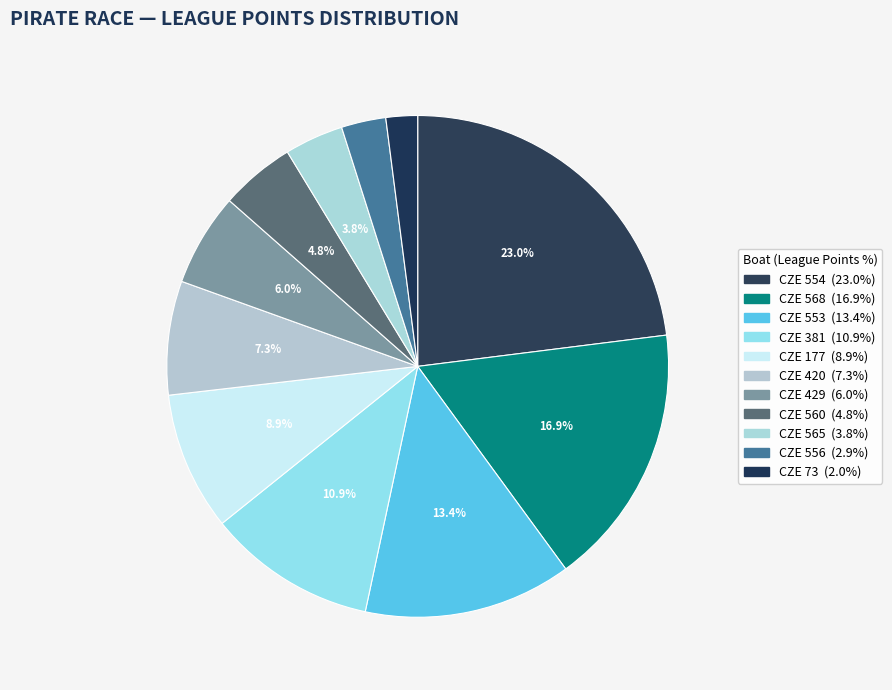

Does CZE 554 represent more than half of the total?

No